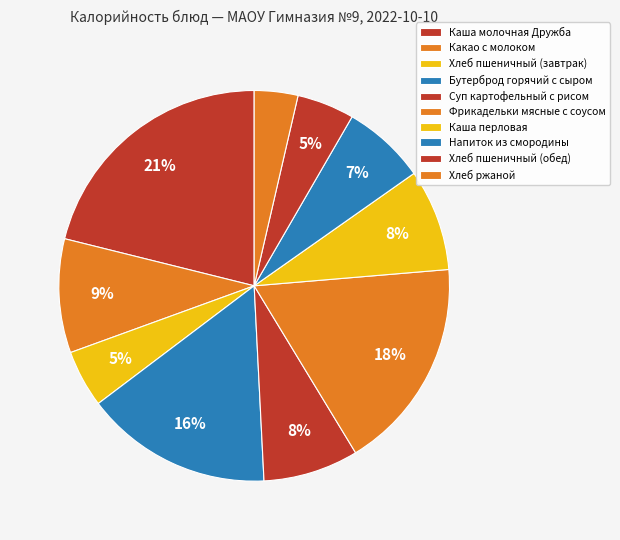

Is it true that Каша перловая is 1% of the pie?

False